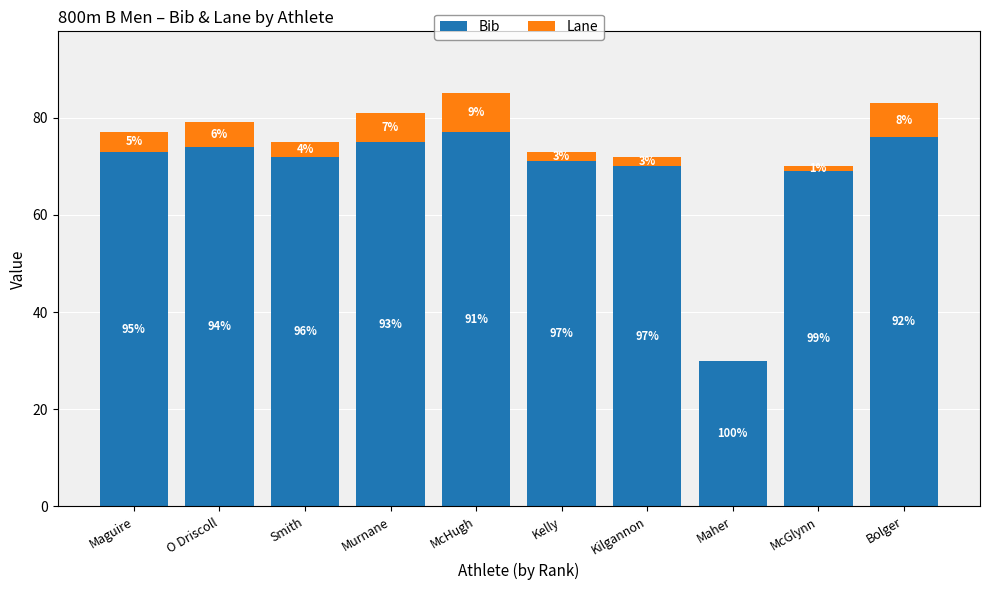

Are the bars horizontal?

No